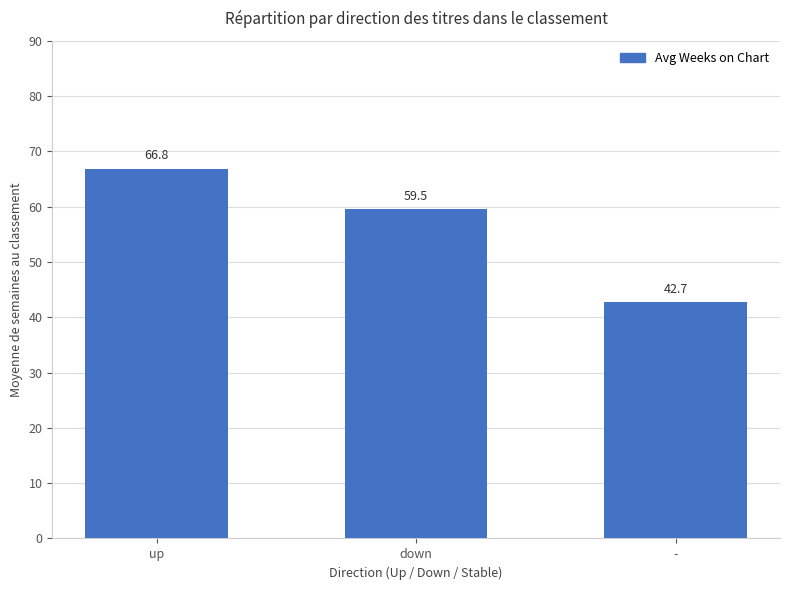

What is the label of the 3rd bar from the left?

-